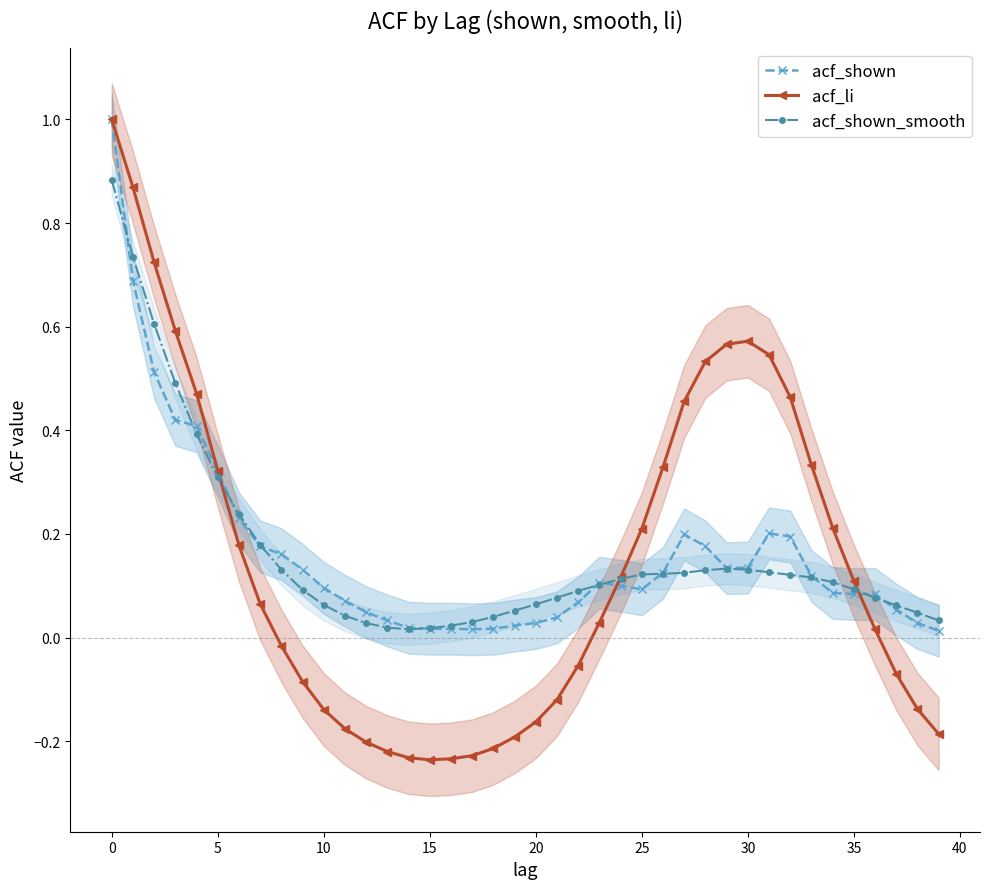

The value of acf_shown at 31 is 0.3. True or false?

False